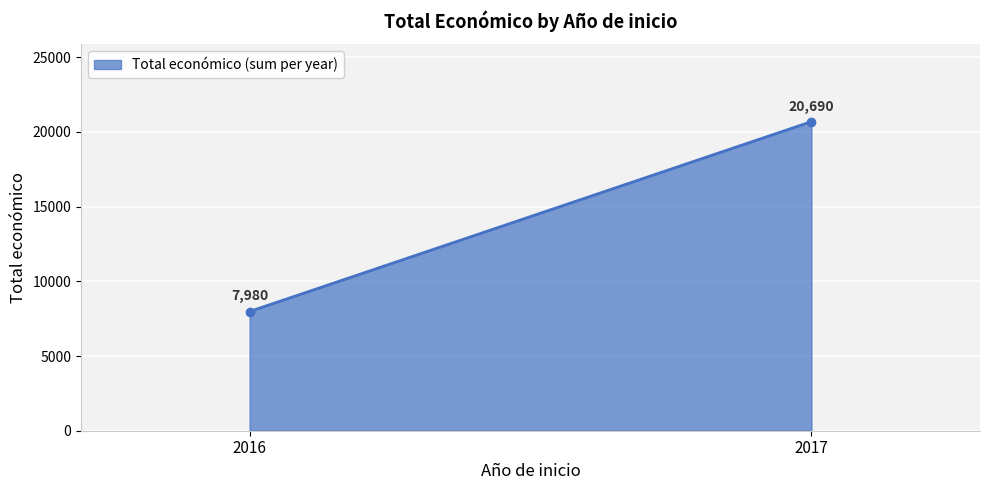

Is it true that the value at 2017 is 20690?

True